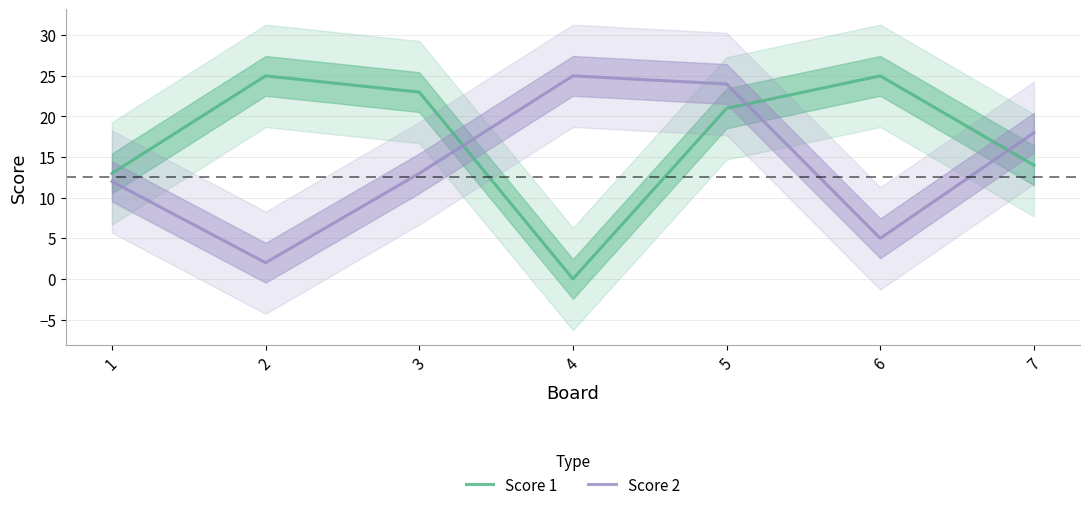

What is the average value of the Score 1 series?

17